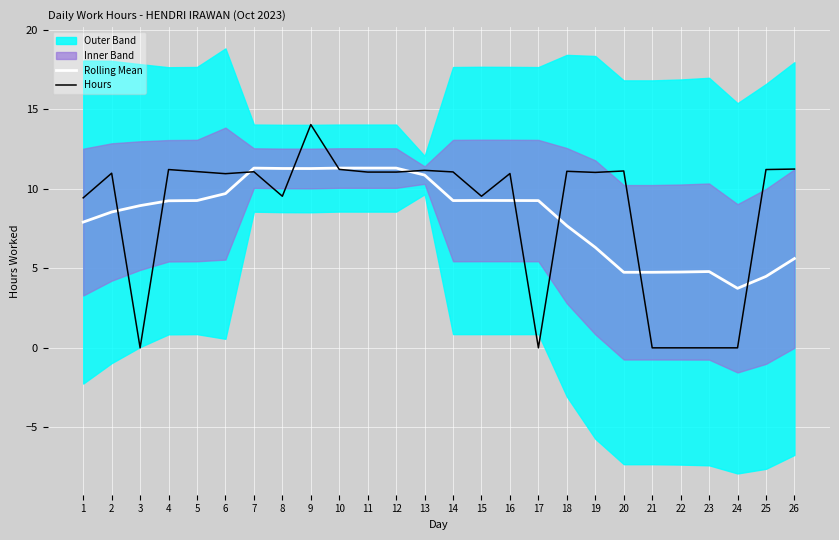

How many interior local peaks does the Rolling Mean series have?

4